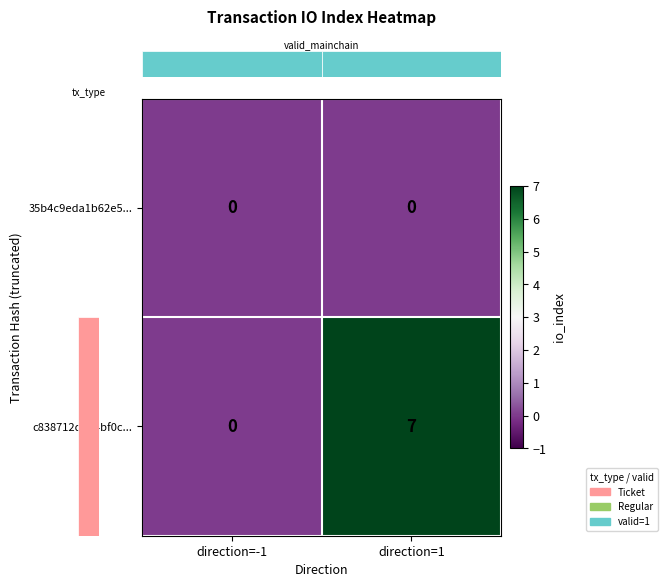

What is the sum of the c838712d394bf0c... values at direction=1 and direction=-1?

7